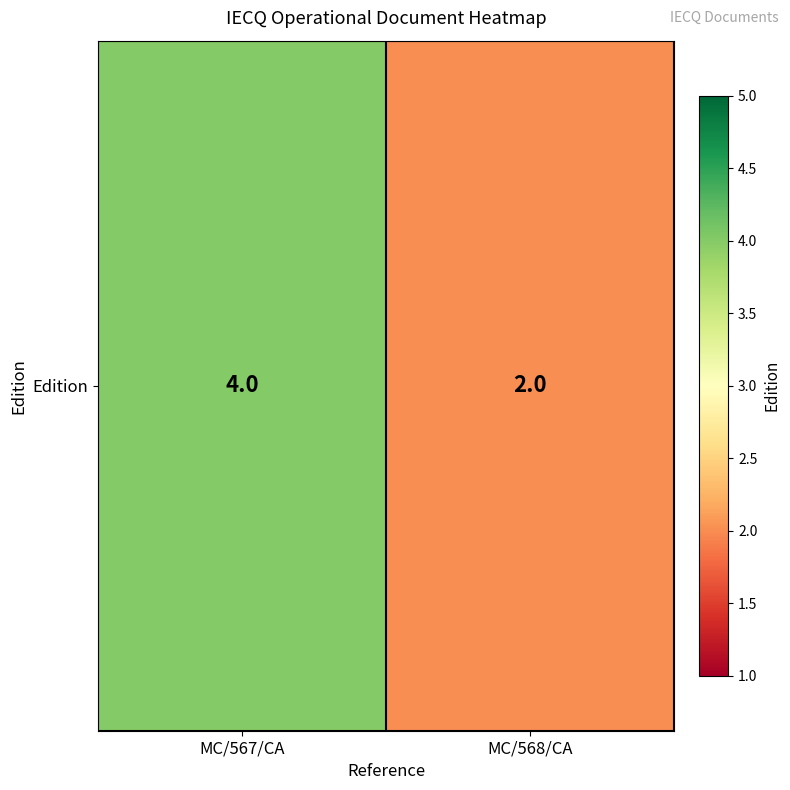

True or false: the data shows 2 at MC/567/CA.

False